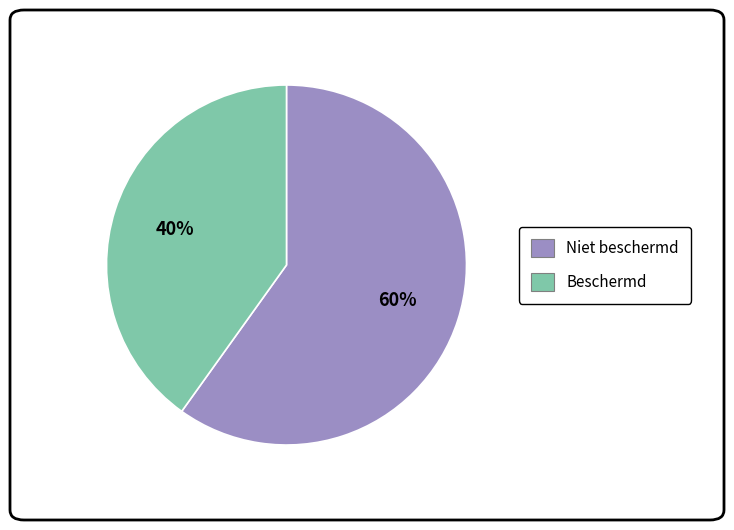

Is there any slice that represents more than half of the pie?

Yes